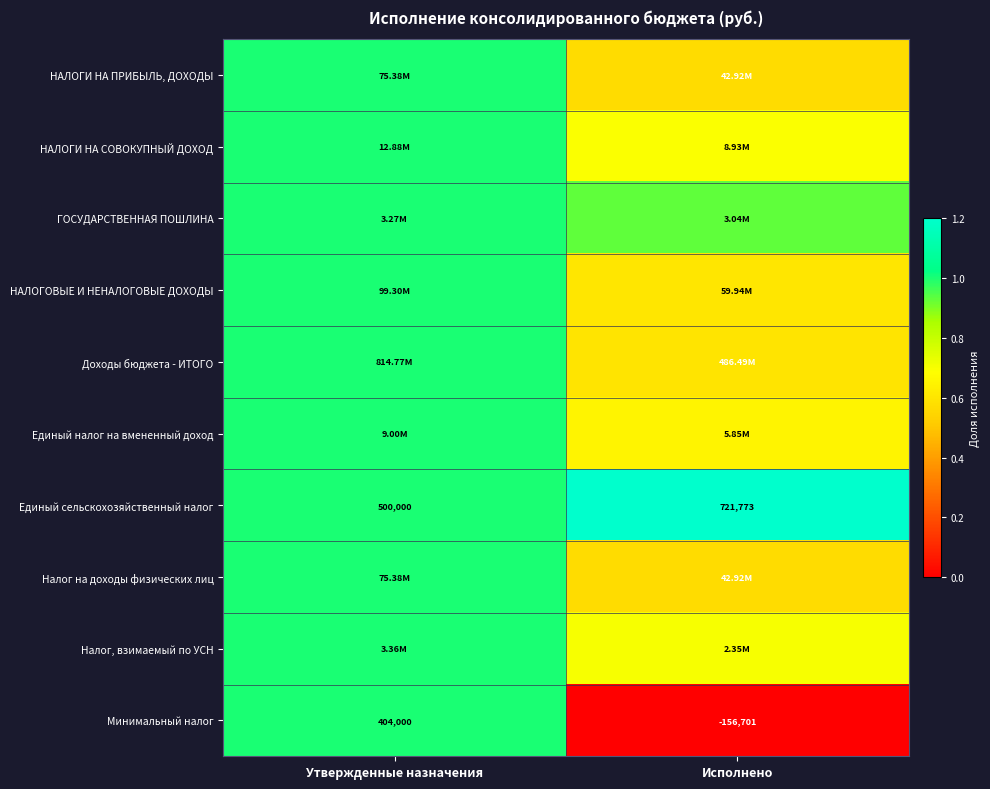

Count the number of data series in this chart.

10